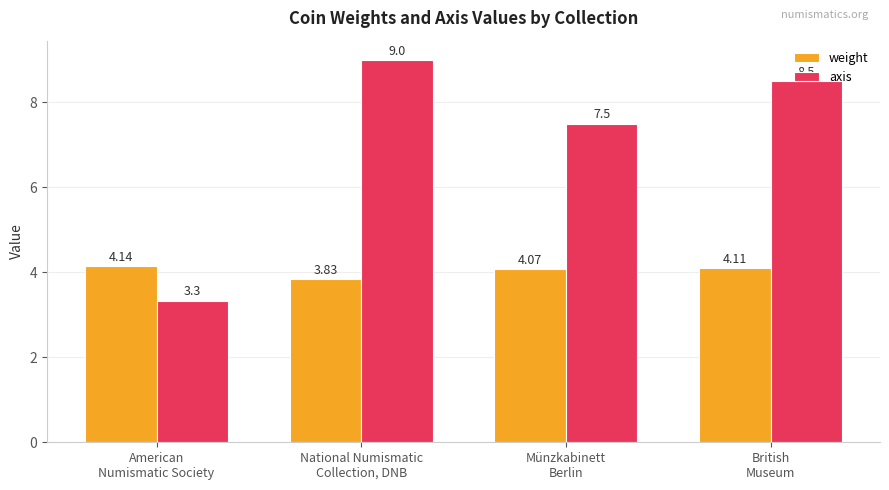

The axis series shows 14.9 at British
Museum. True or false?

False